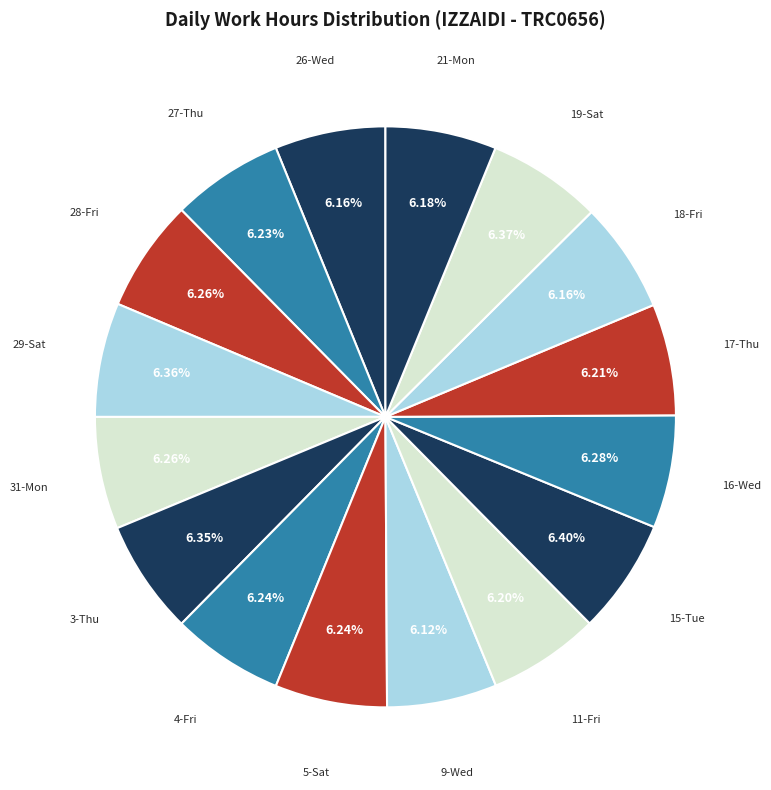

How many segments does this pie chart have?

16